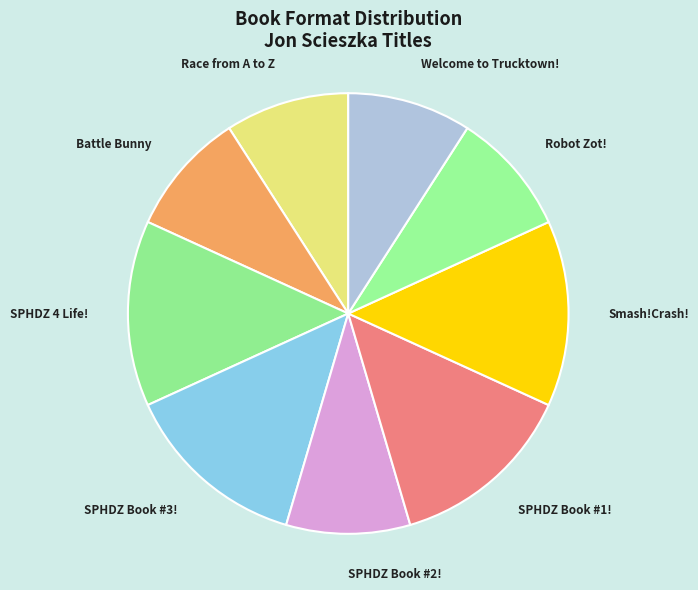

Is it true that SPHDZ 4 Life! is 22% of the pie?

False